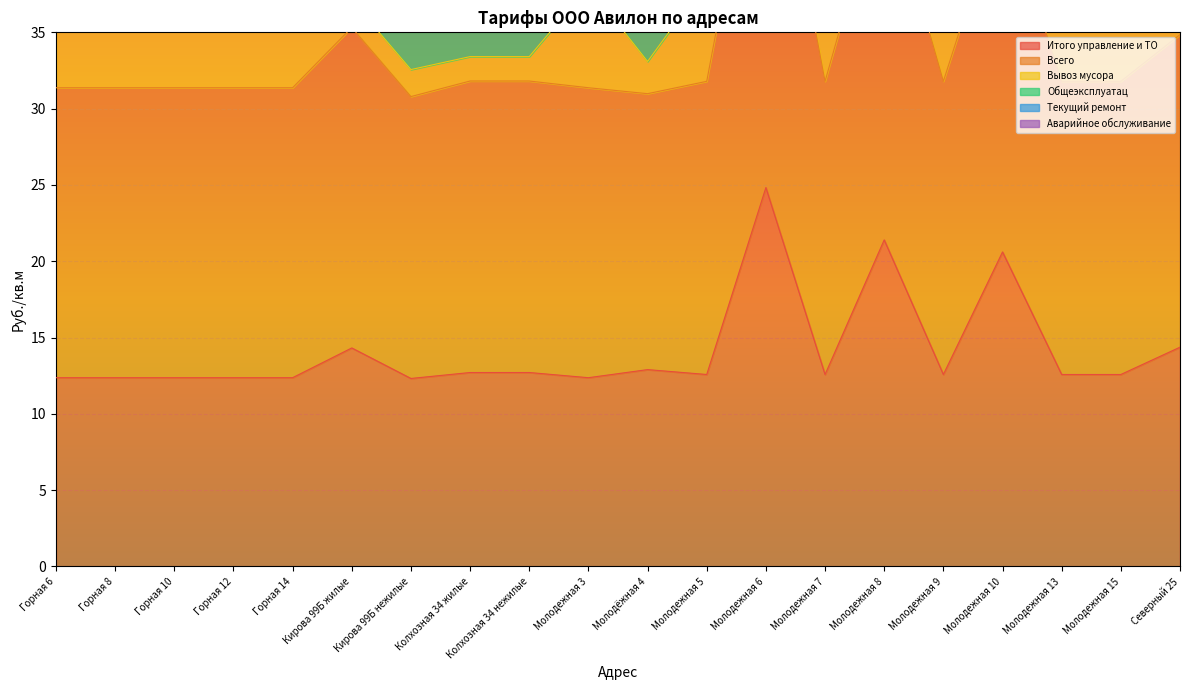

Is it true that Итого управление и ТО equals 12.4 at Горная 12?

True